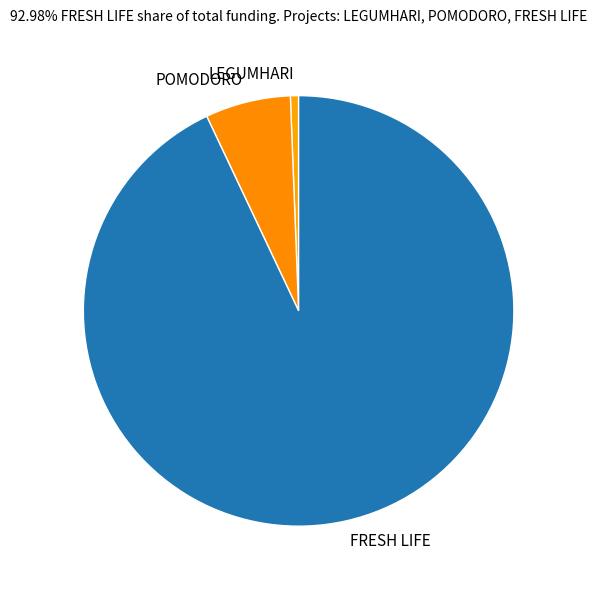

Which has a higher value, FRESH LIFE or POMODORO?

FRESH LIFE